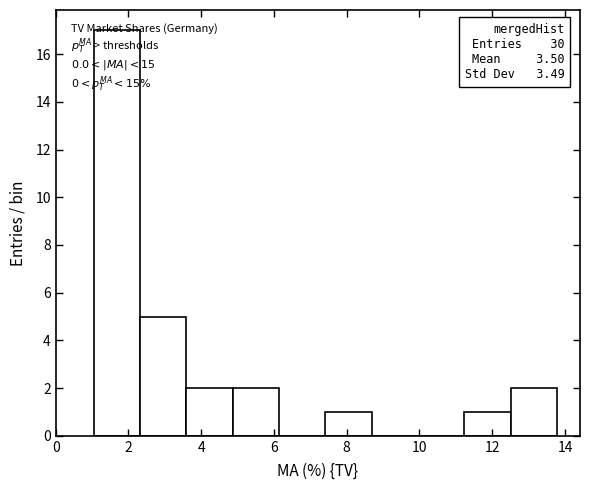

Which range on the x-axis has the tallest bar?

1.0 to 2.4